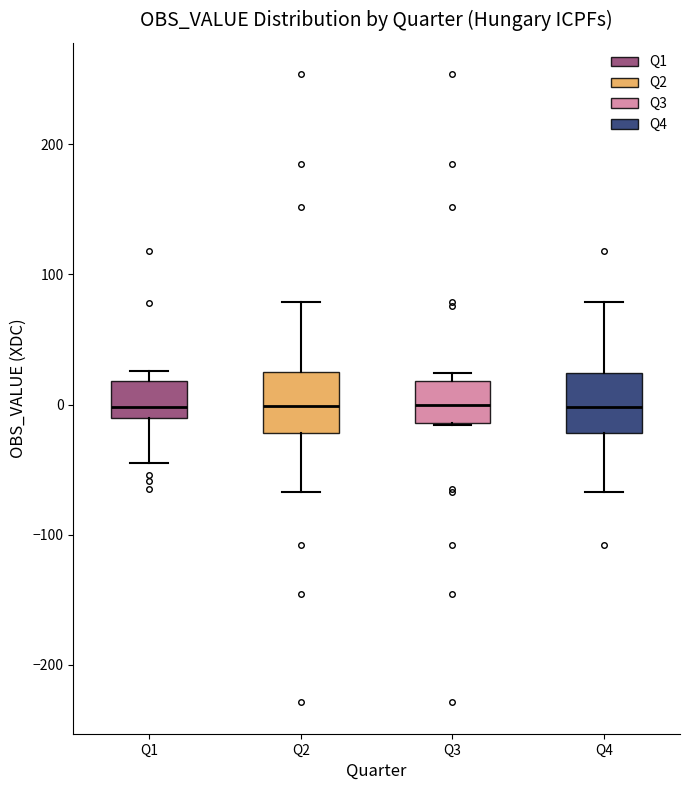

Reading left to right, transcribe this box plot: for each box, give where its median line is, the range the box spans, and where its two whiskers end, as read against the y-axis. The values are not printed on the chart, so give them approximately, as read against the axis.

Q1: median 0, box -10 to 20, whiskers -40 to 30
Q2: median 0, box -20 to 30, whiskers -70 to 80
Q3: median 0, box -10 to 20, whiskers -20 to 20 (just above the box's upper edge)
Q4: median 0, box -20 to 20, whiskers -70 to 80